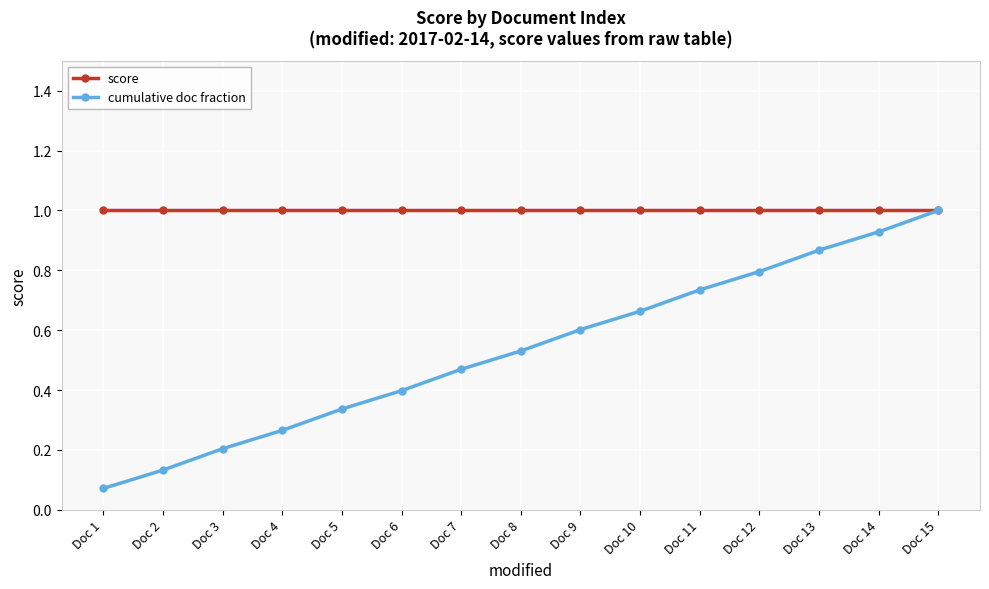

What is the lowest value of the score series?

1.0